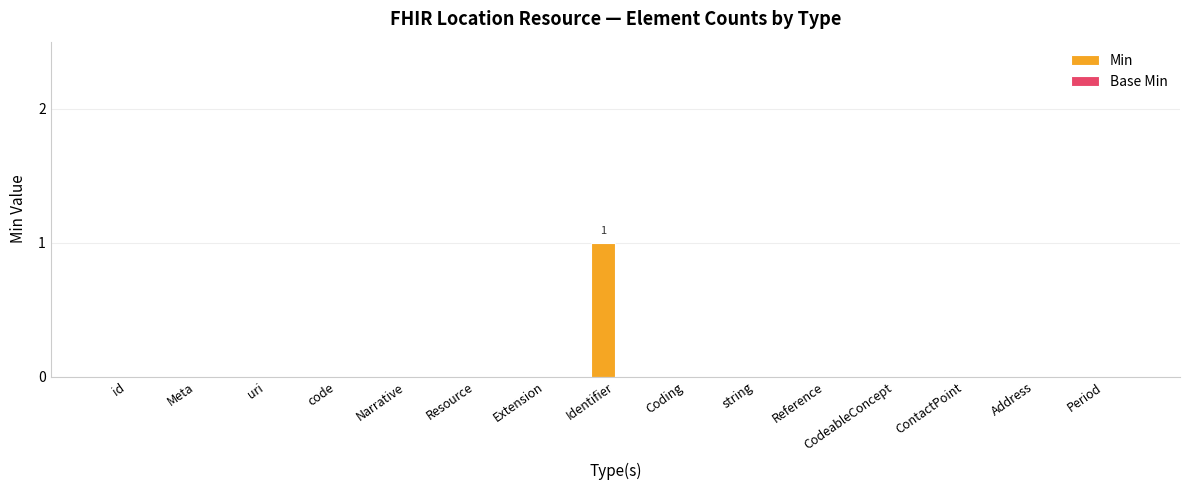

Which label corresponds to the largest value in the chart?

Identifier